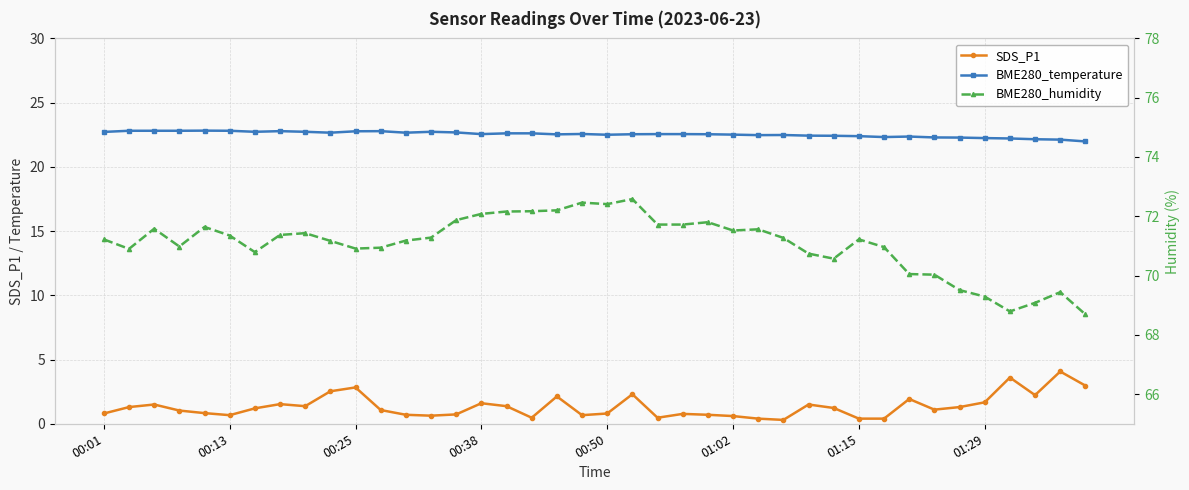

The value of BME280_temperature at 33 is 6.2. True or false?

False